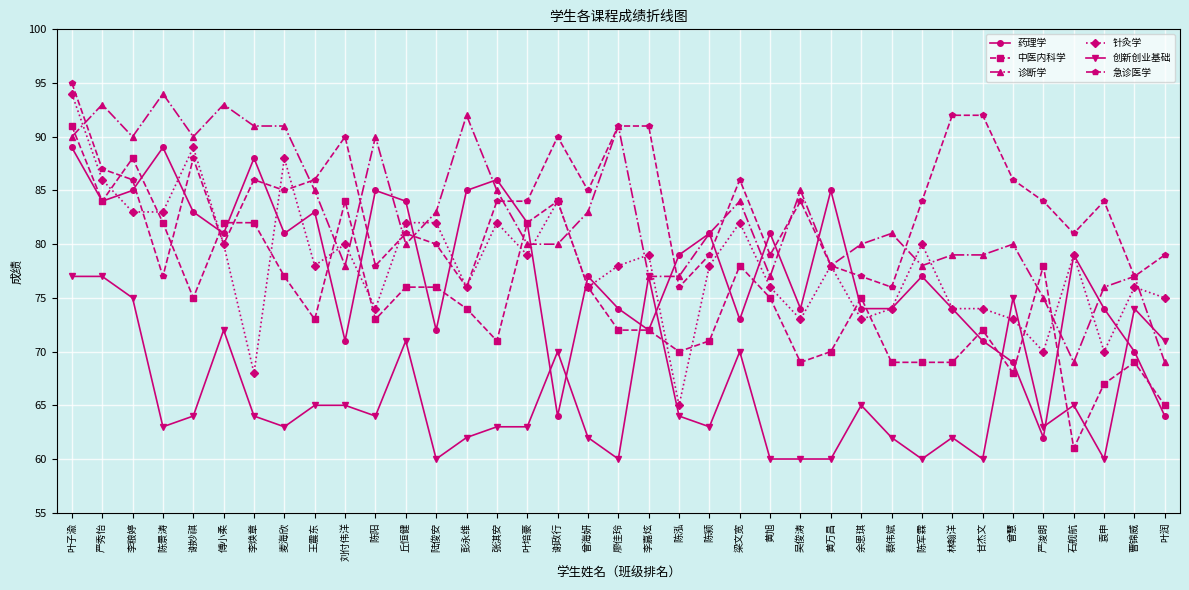

Count the number of data series in this chart.

6